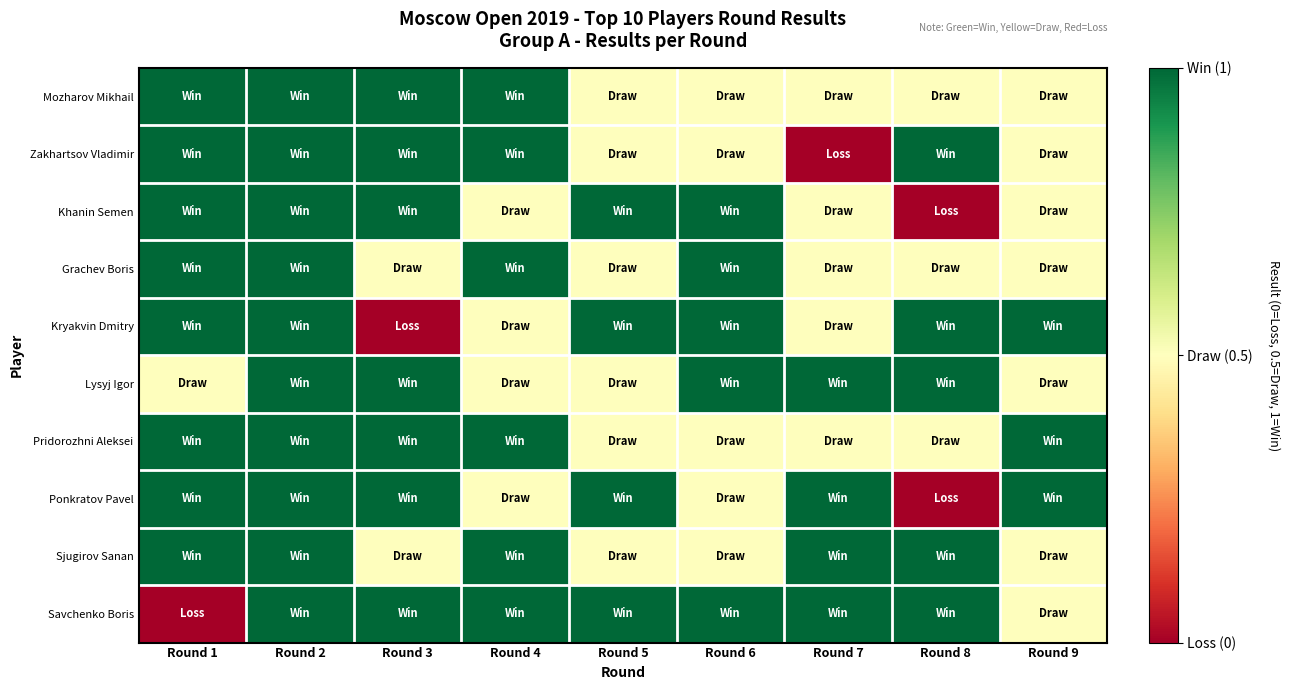

What is the greatest value displayed?

1.0